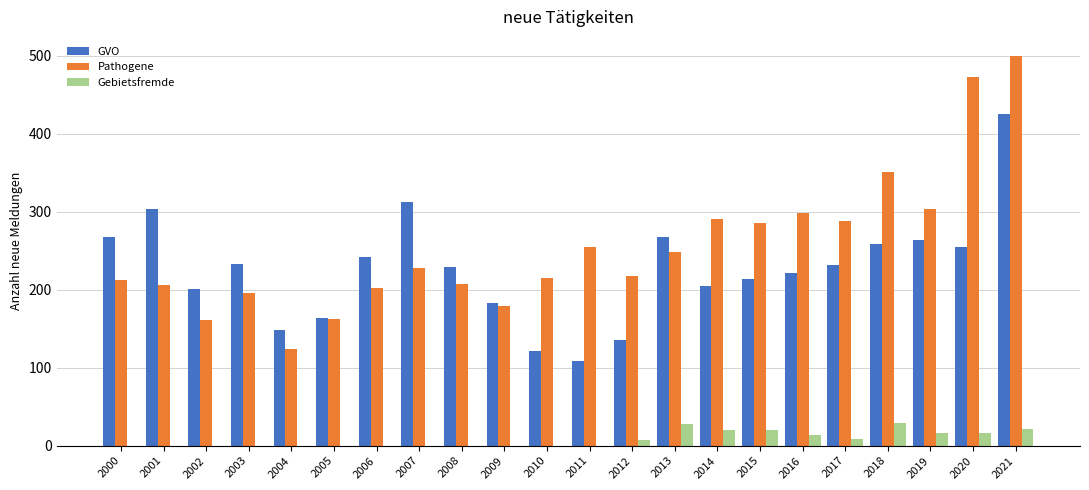

How many distinct data groups are displayed?

3